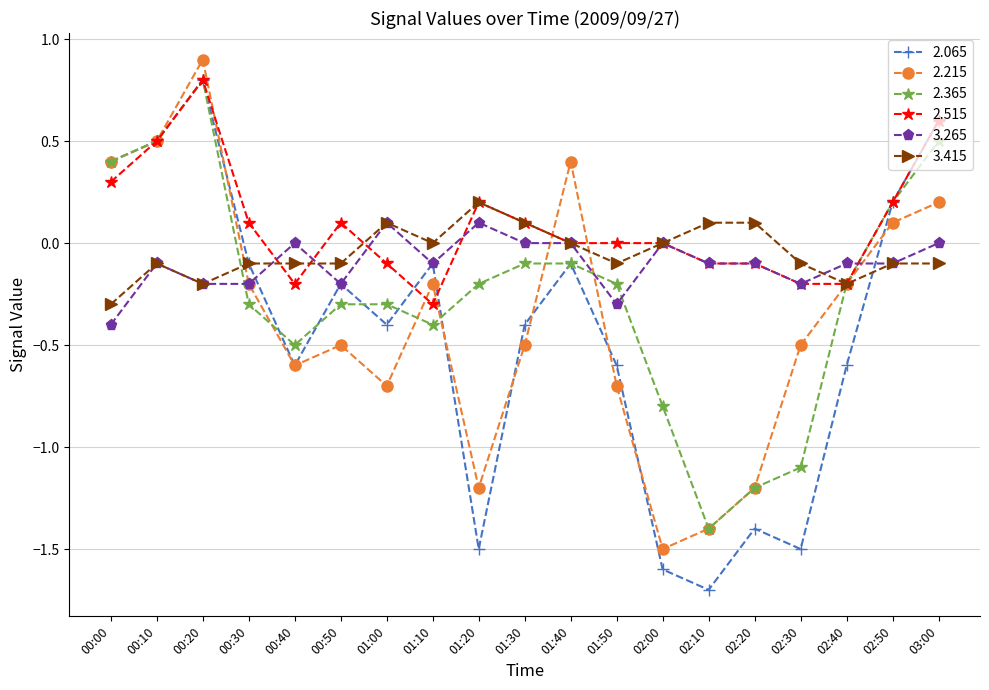

What is the maximum value shown in the chart?

0.9